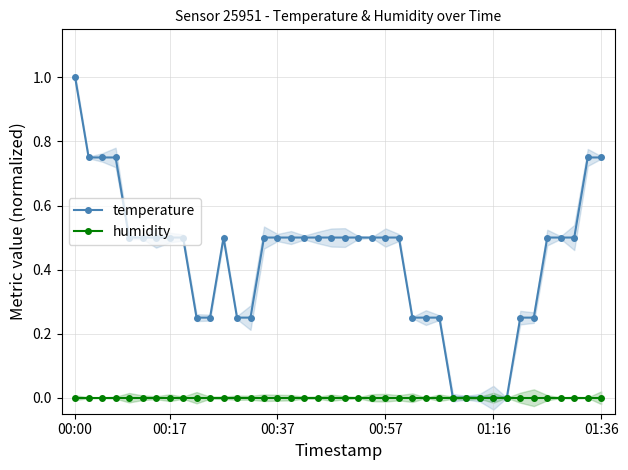

Which label corresponds to the largest value in the chart?

00:00